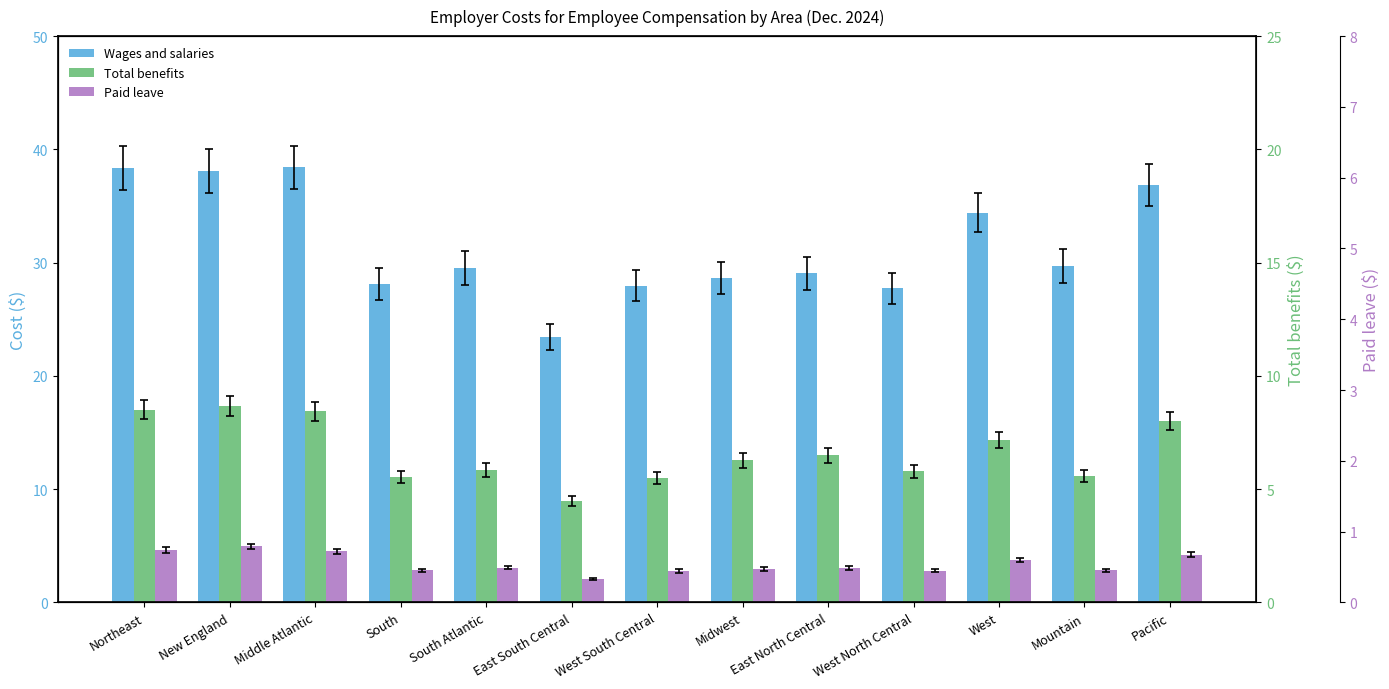

Rank the series at Pacific from highest to lowest value.

Wages and salaries, Total benefits, Paid leave